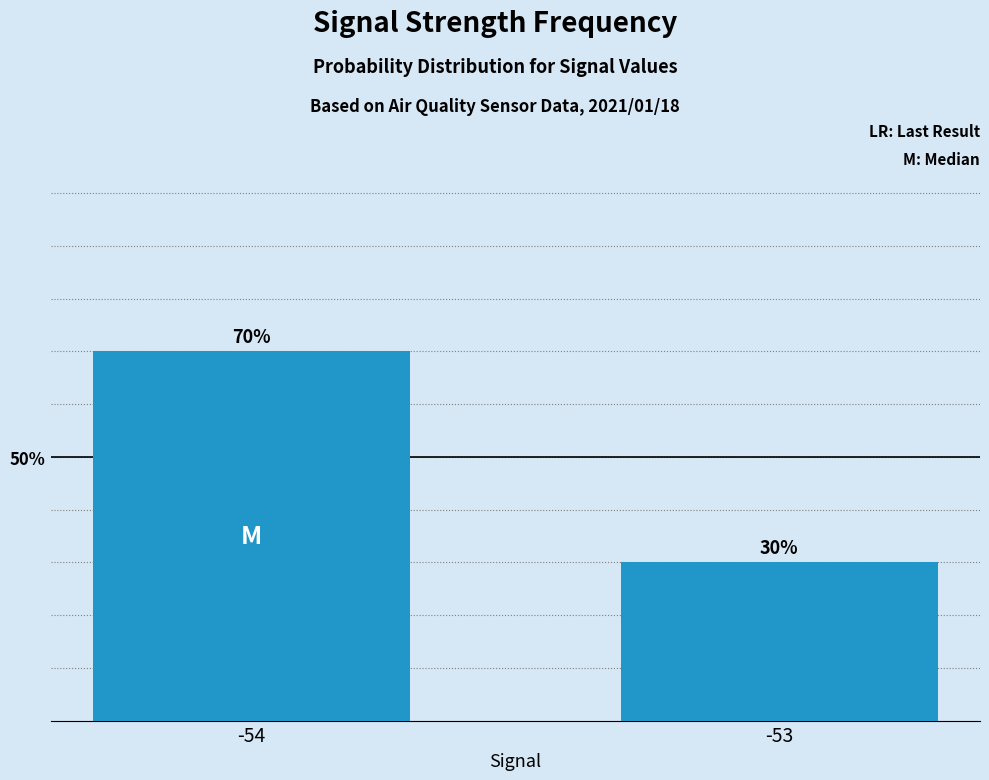

What is the value of the 2nd bar from the left?

30